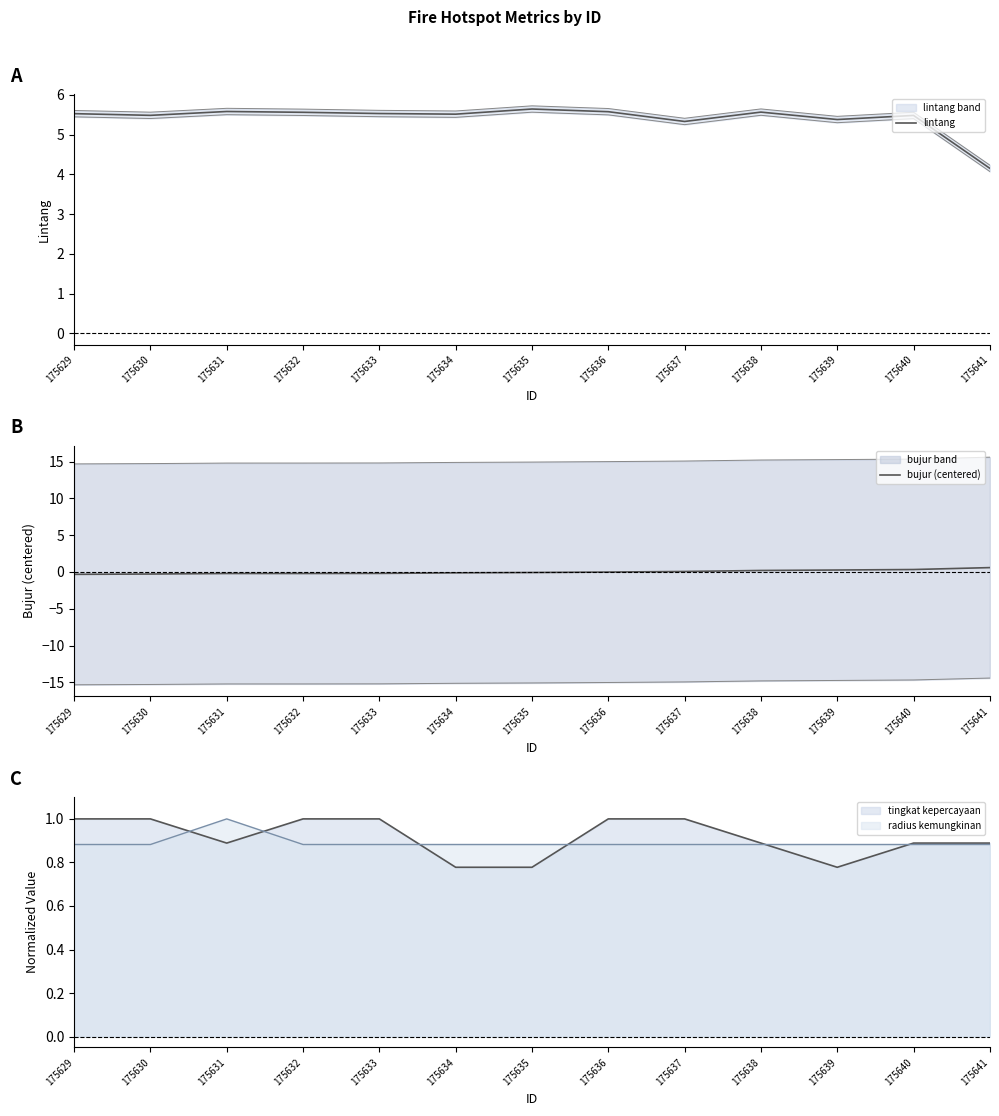

How many values in bujur (centered) are above zero?

5